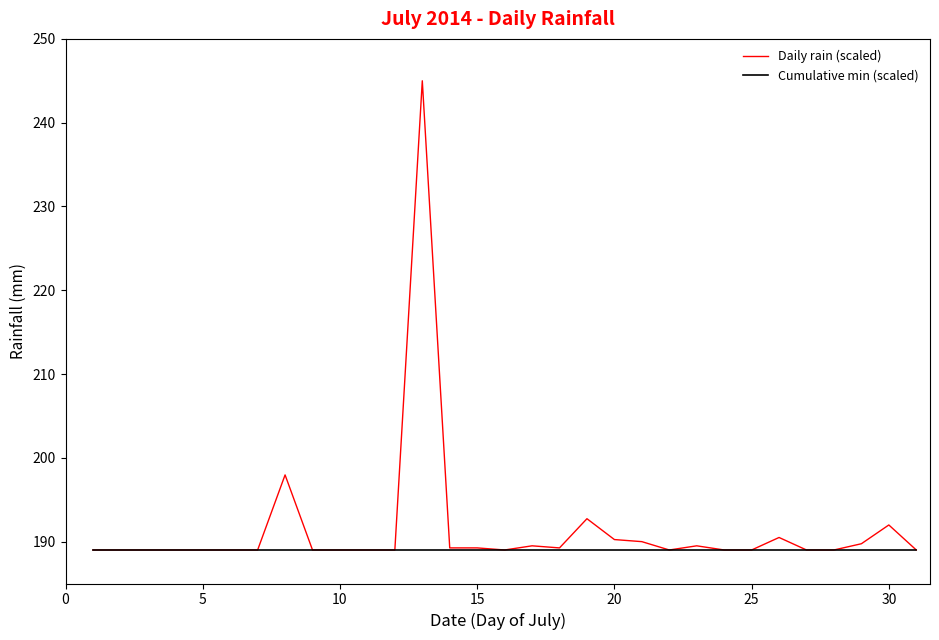

Which series has the largest range (max minus min)?

Daily rain (scaled)